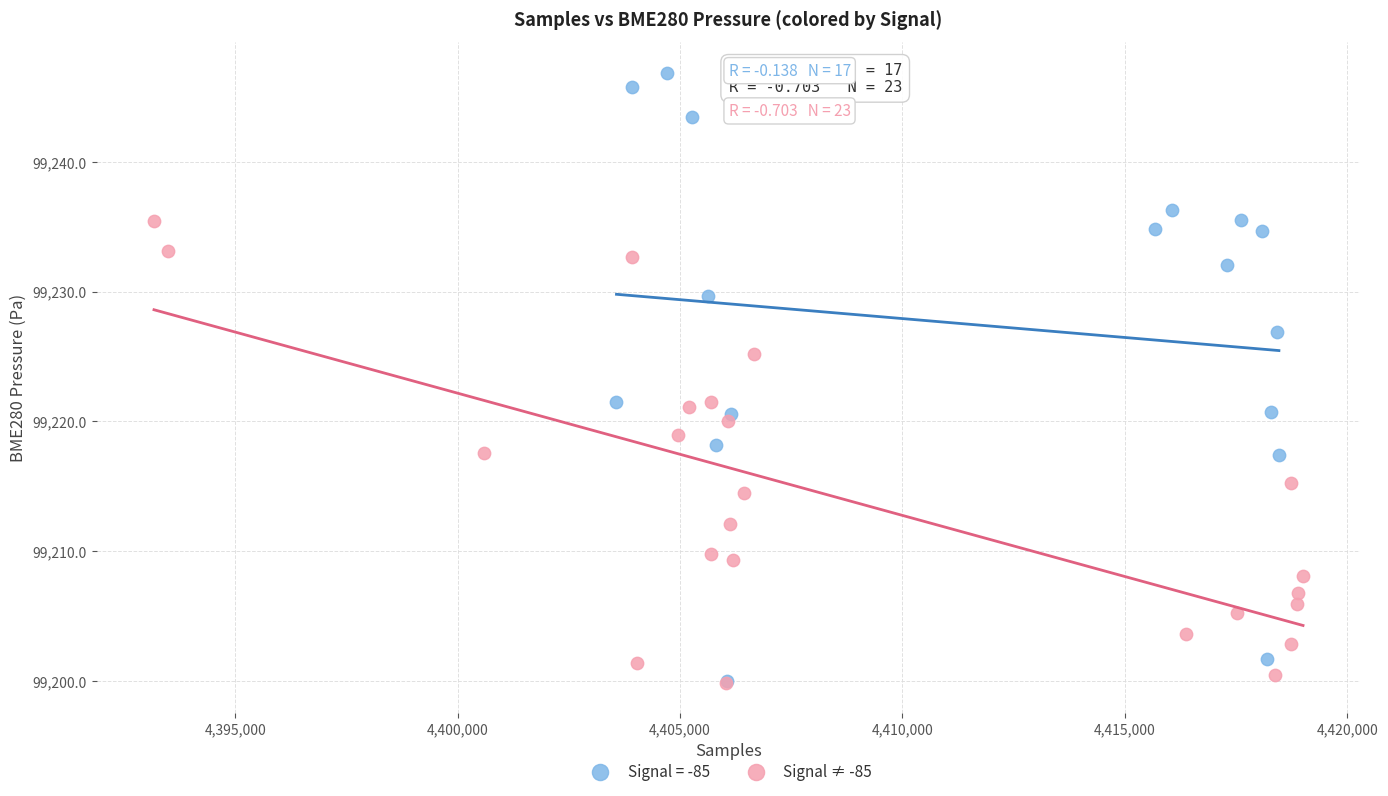

Which series has the widest spread of Y values?

Signal = -85